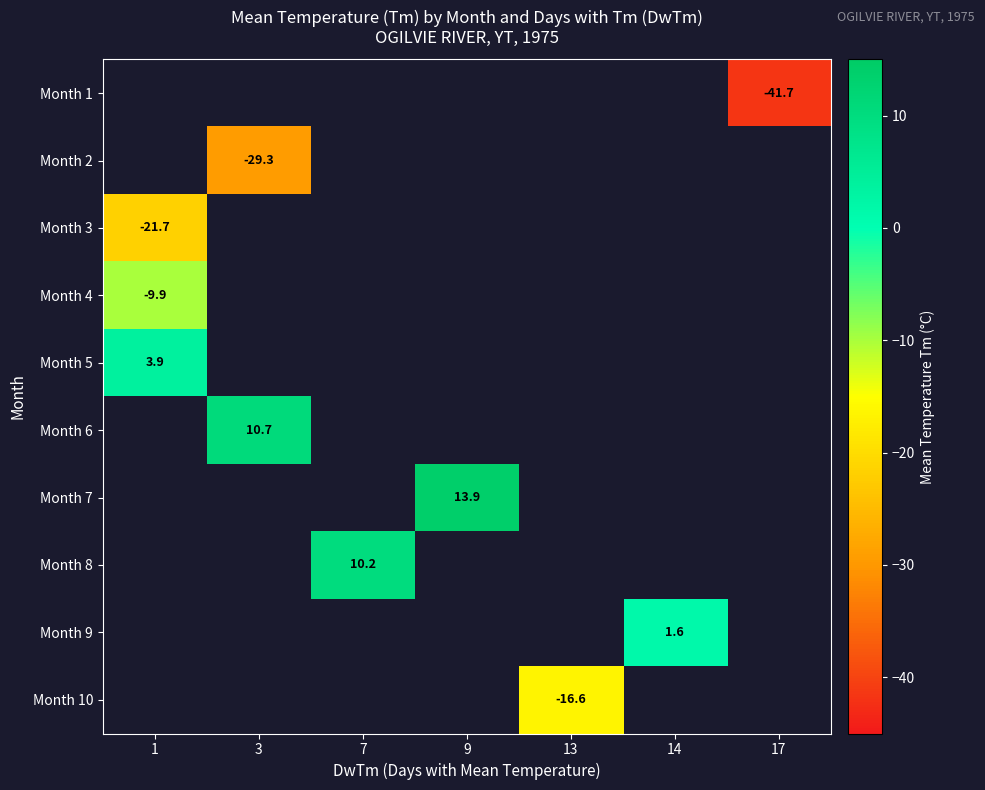

The Month 1 series shows -41.7 at 17. True or false?

True